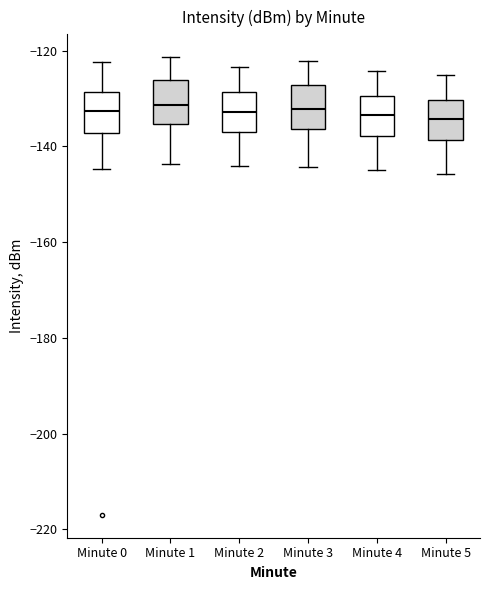

Where is the lower edge of the box for Minute 0 on the y-axis? The values are not printed on the chart, so give them approximately, as read against the axis.

-138